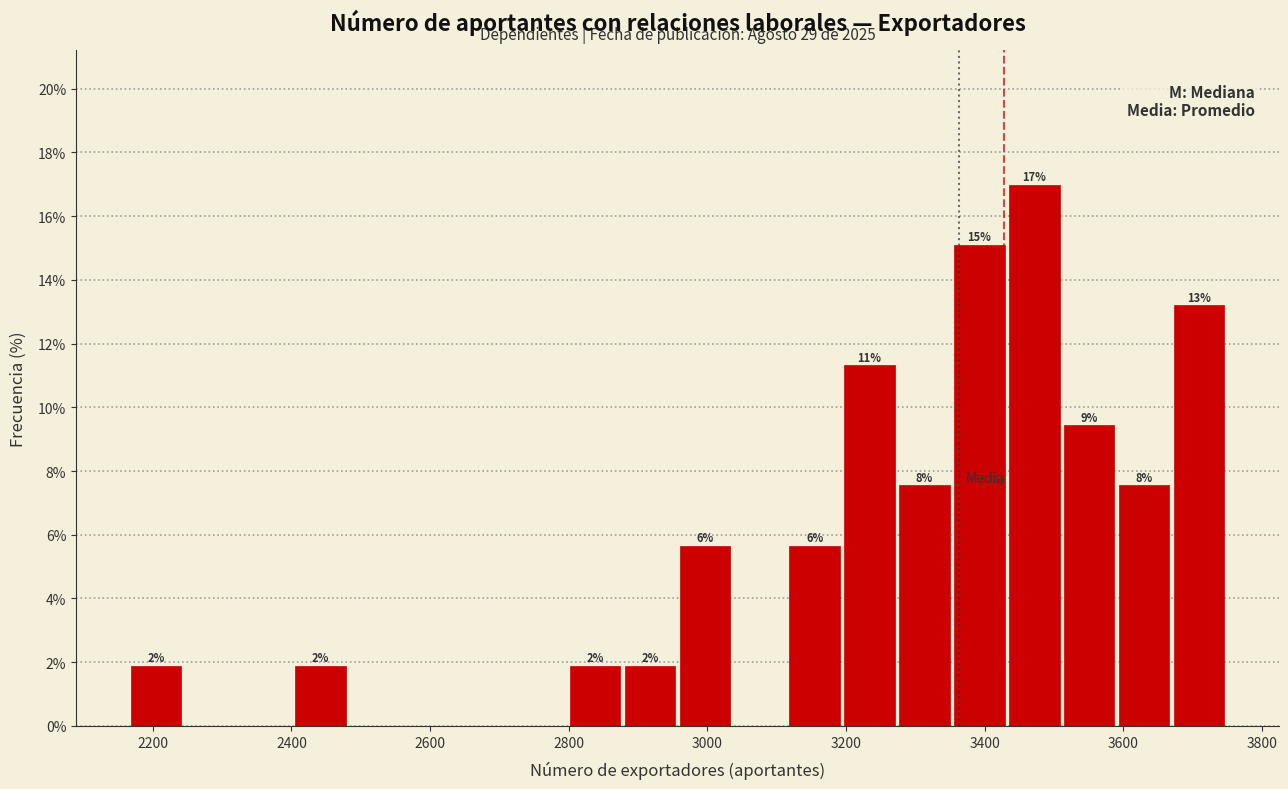

Read against the x-axis, roughly where is the centre of the tallest bar?

3480